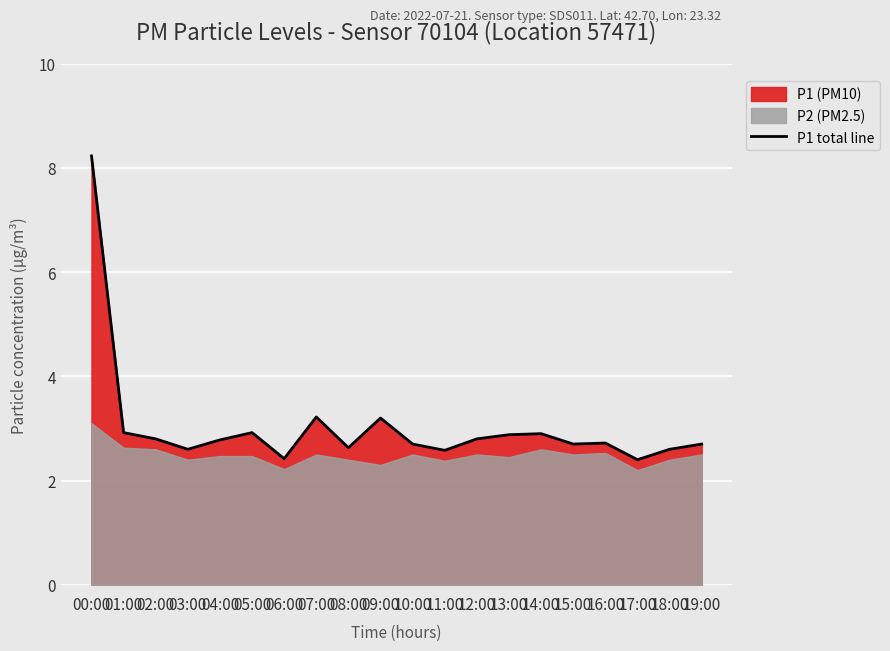

Where is the first local minimum?

03:00